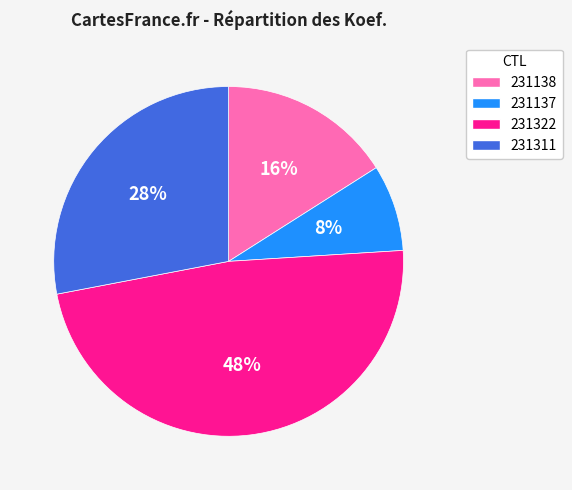

What percentage is the 231138 slice, to the nearest percent?

16%